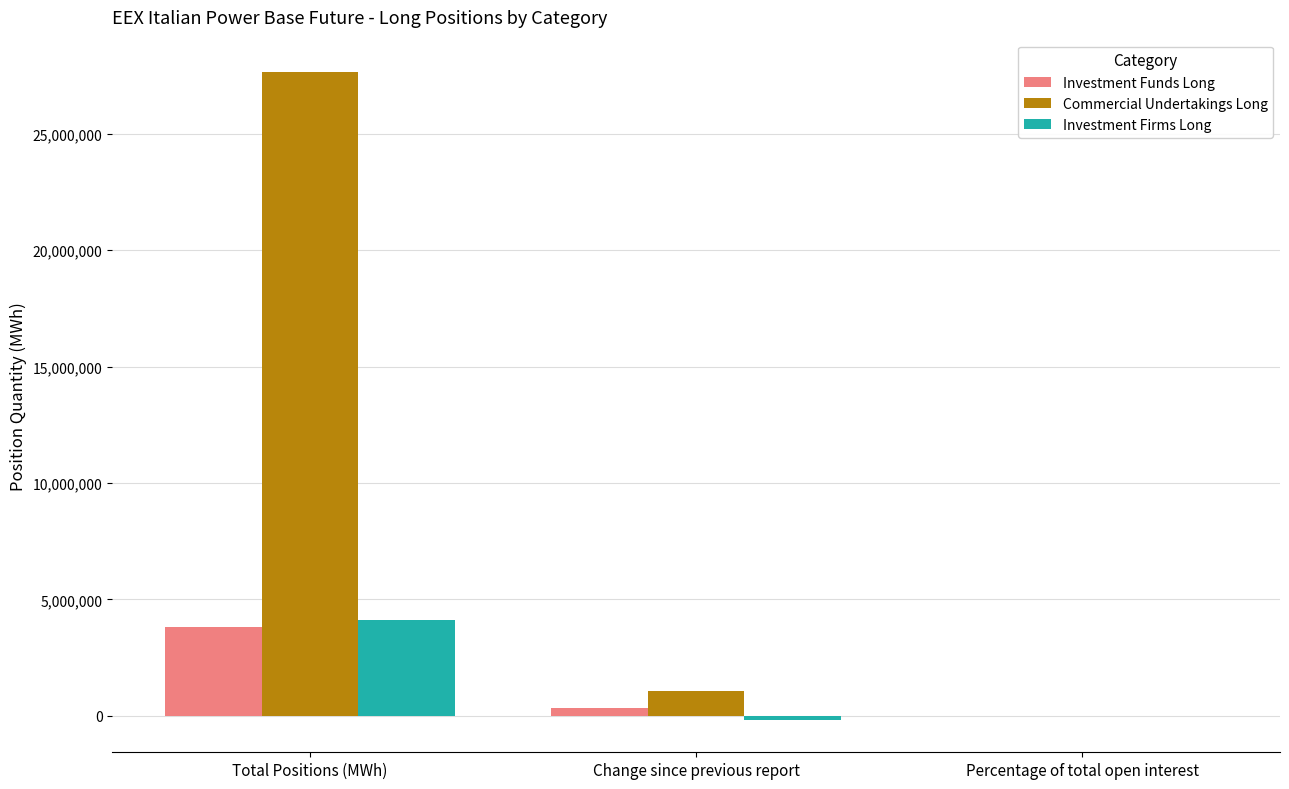

What is the maximum value shown in the chart?

27656841.0